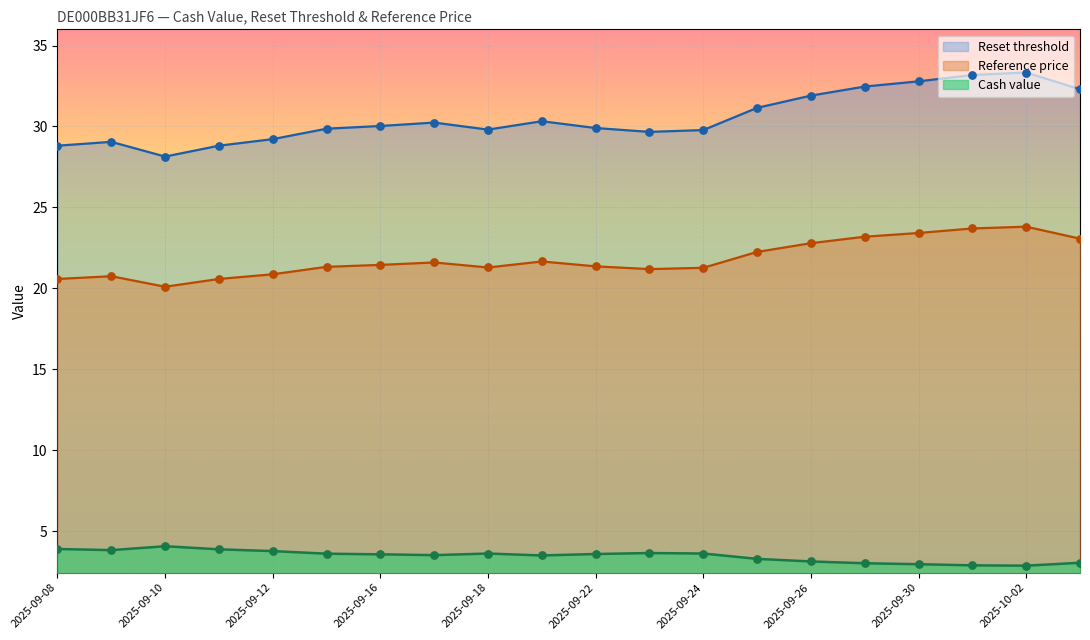

Is the value of Reset threshold at 2025-09-19 greater than the value of Reference price at 2025-09-12?

Yes